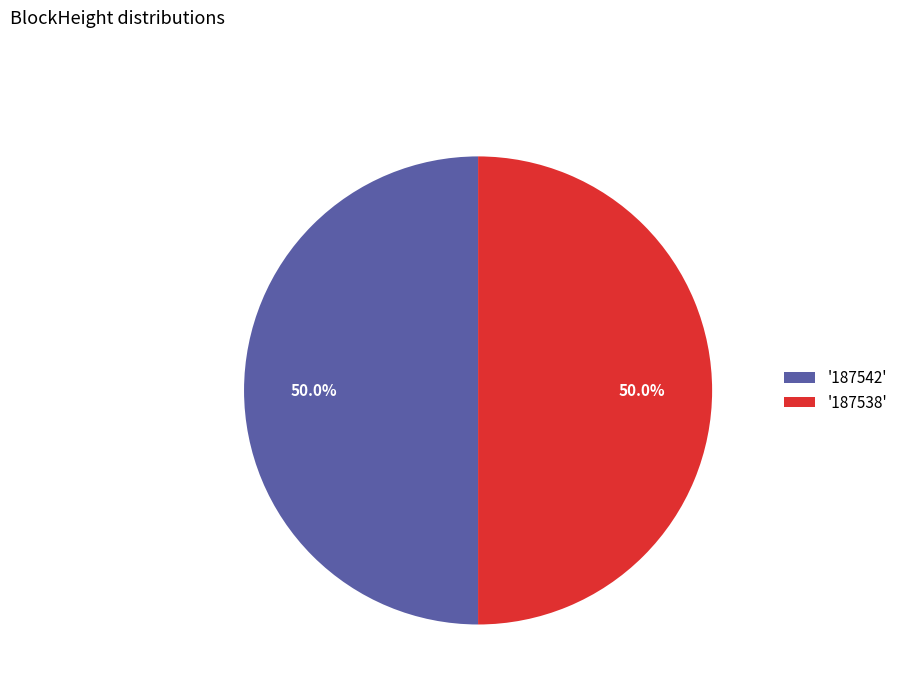

What is the total percentage of '187538' and '187542'?

100.0%